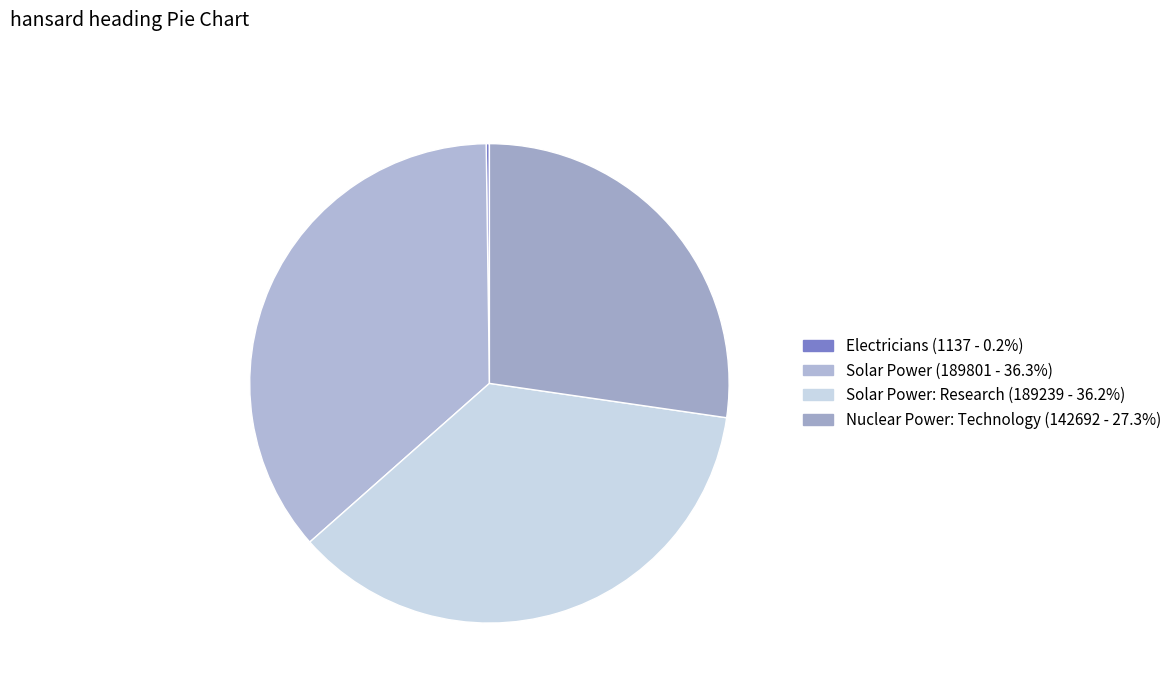

How many segments does this pie chart have?

4